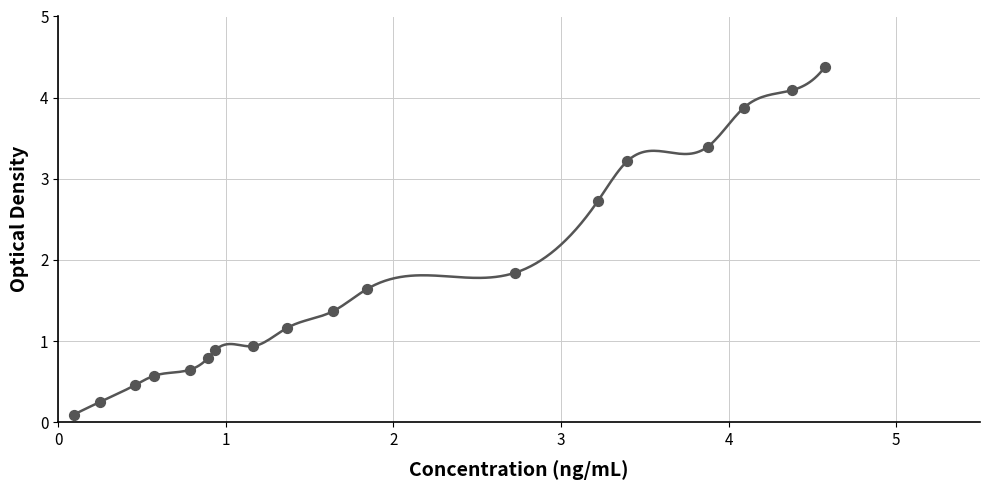

What Y value in the scatter plot is closest to 2?

1.8